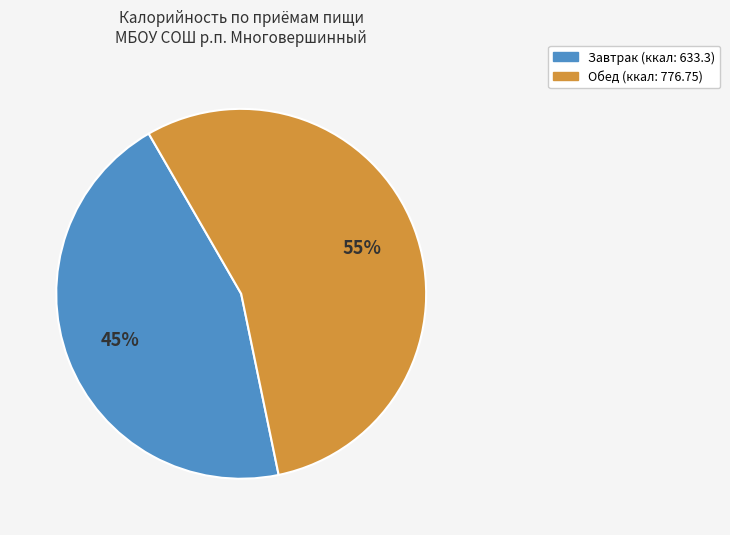

What is the smallest slice in the pie chart?

Завтрак